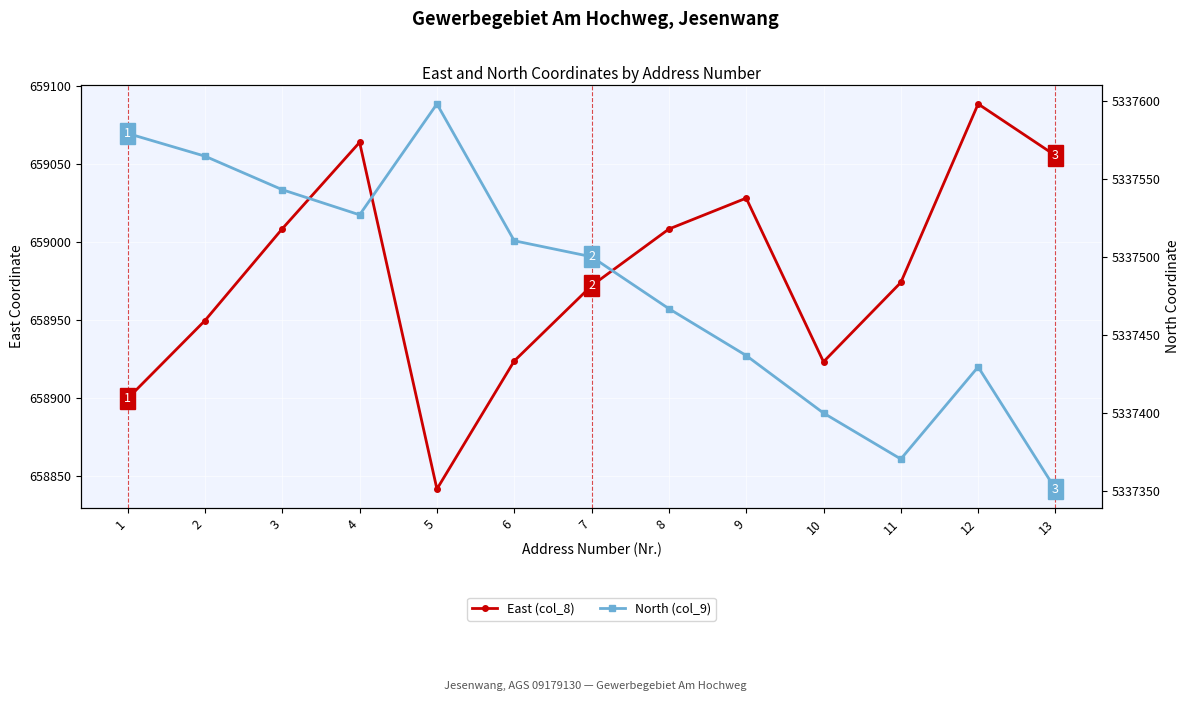

What are all the series names shown in the legend?

East (col_8), North (col_9)